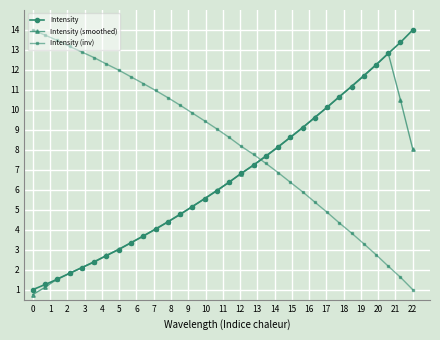

Which series has the largest total across all categories?

Intensity (inv)